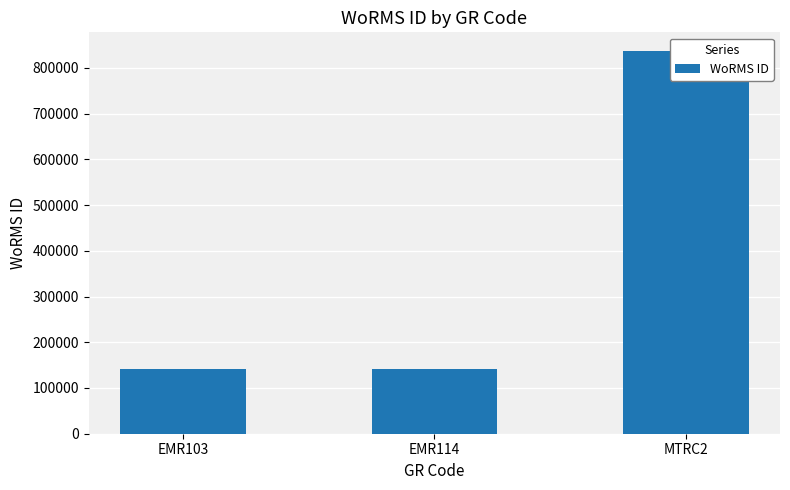

Where is the data nearest to the value 488344?

EMR114